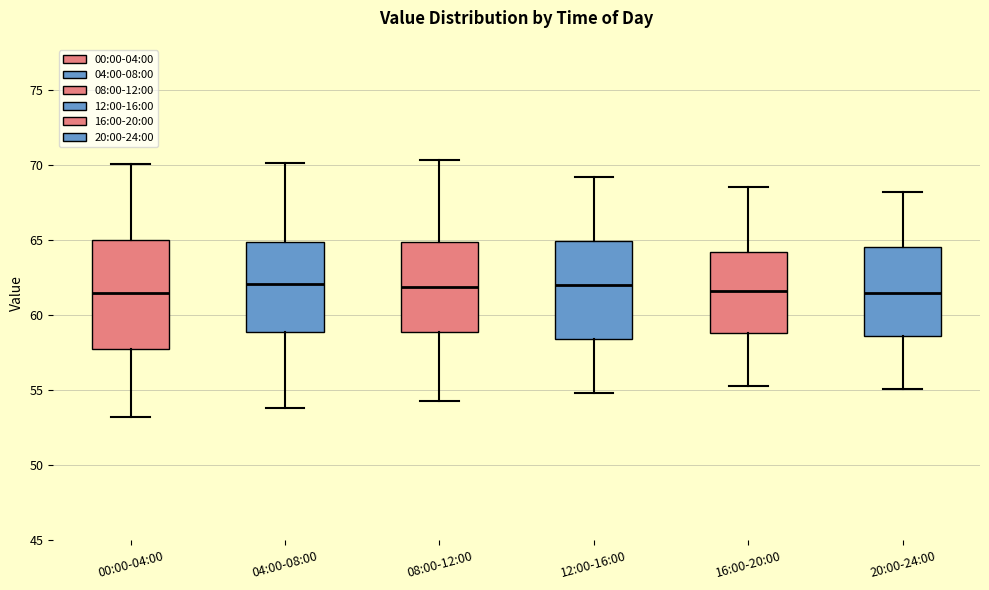

Which box is the tallest, from its lower edge to its upper edge?

00:00-04:00